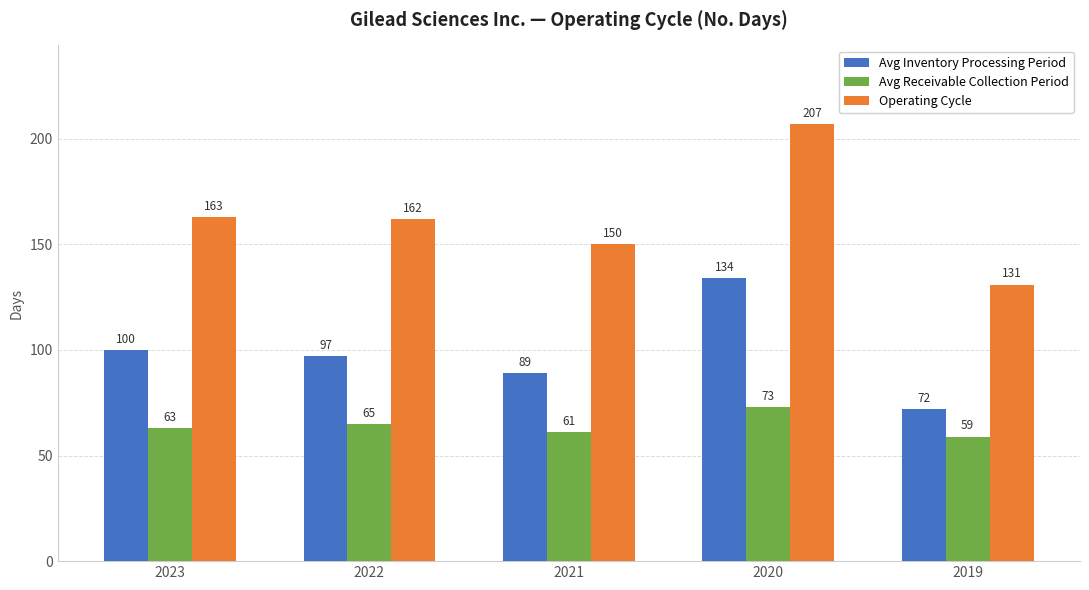

What is the sum of the Avg Receivable Collection Period values at 2020 and 2023?

136